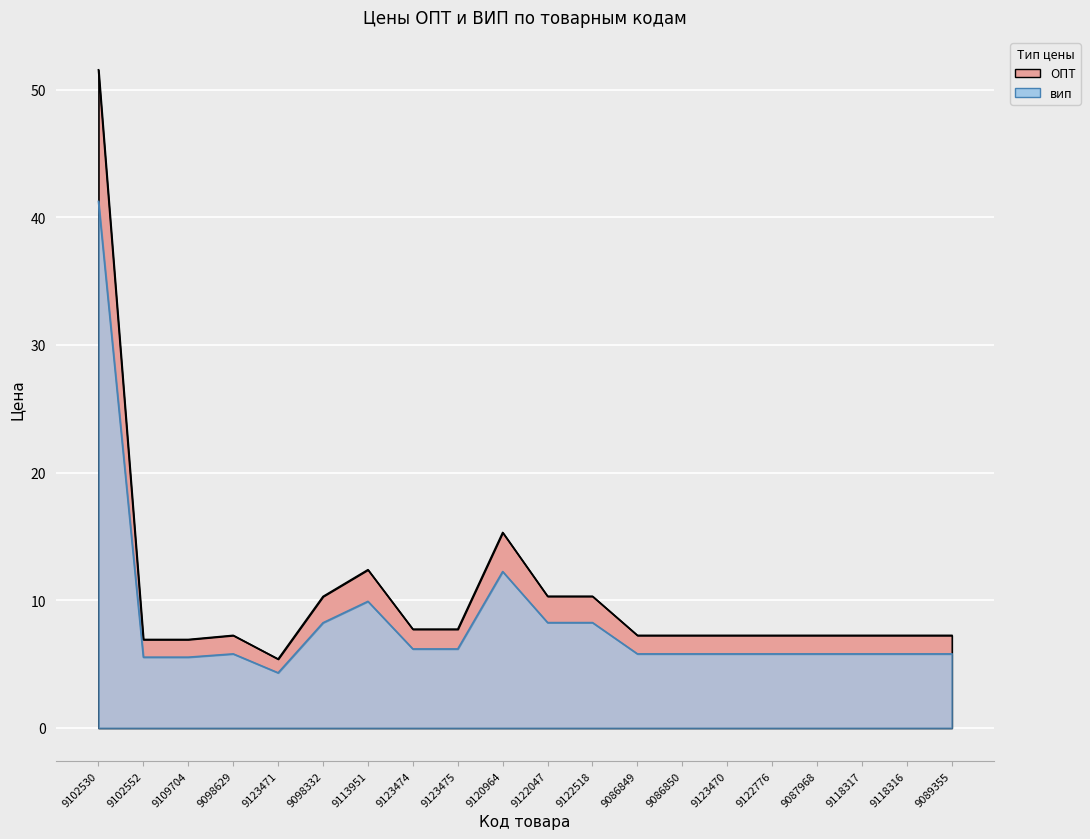

Between 9113951 and 9118317, which series saw the biggest shift?

ОПТ